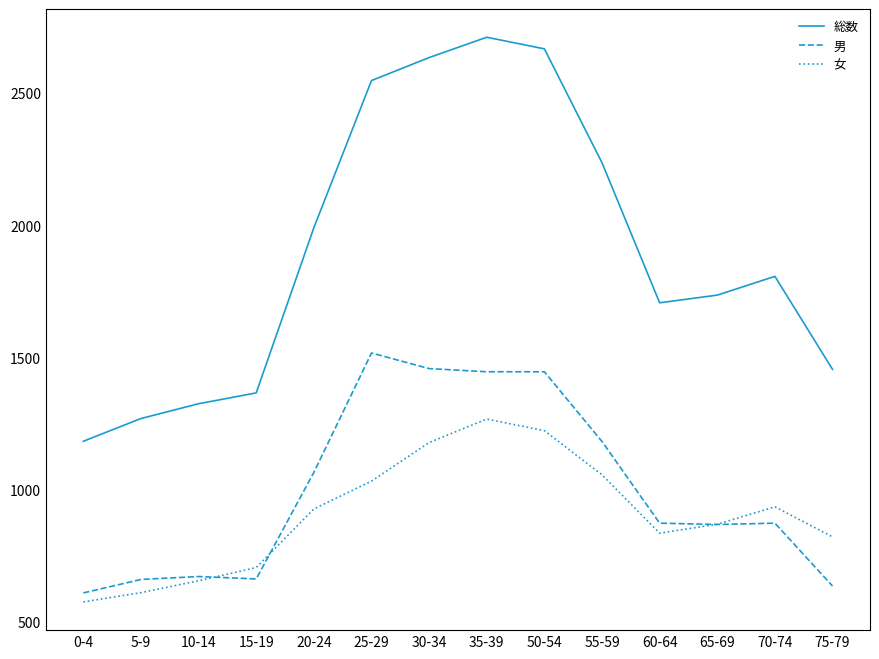

What is the spread (max minus min) of values at 30-34?

1457